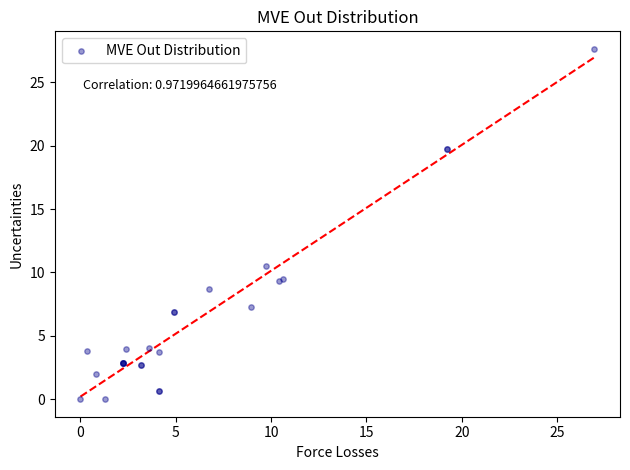

What Y value in the scatter plot is closest to 13?

10.5